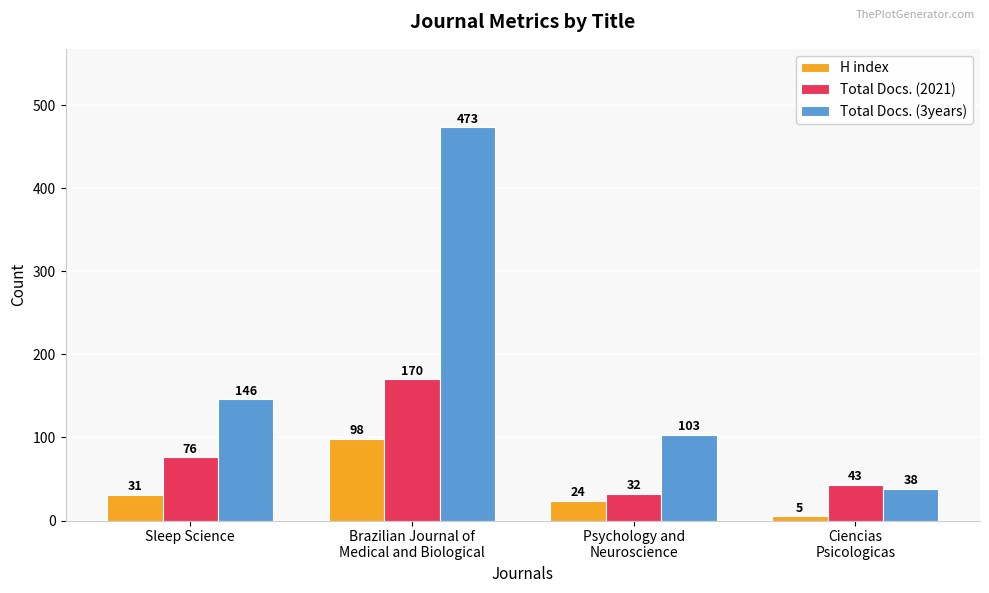

What is the sum of the H index values at Sleep Science and Psychology and
Neuroscience?

55